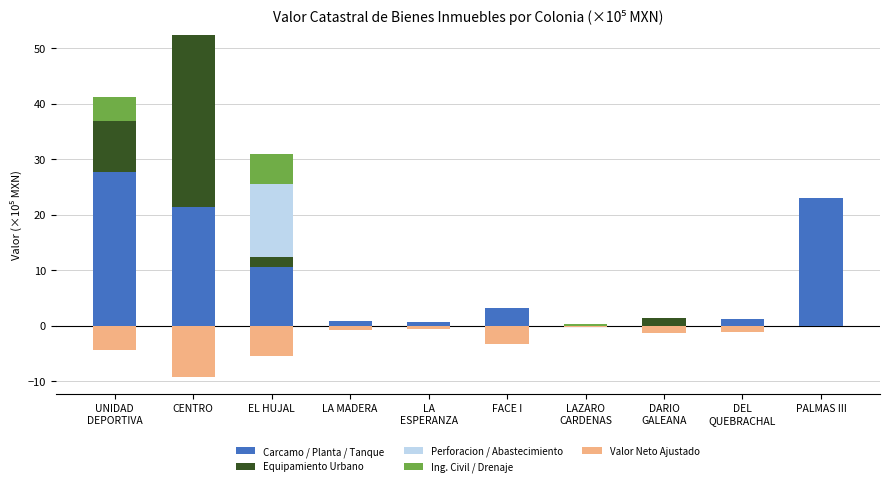

The Equipamiento Urbano series shows 0.0 at PALMAS III. True or false?

True